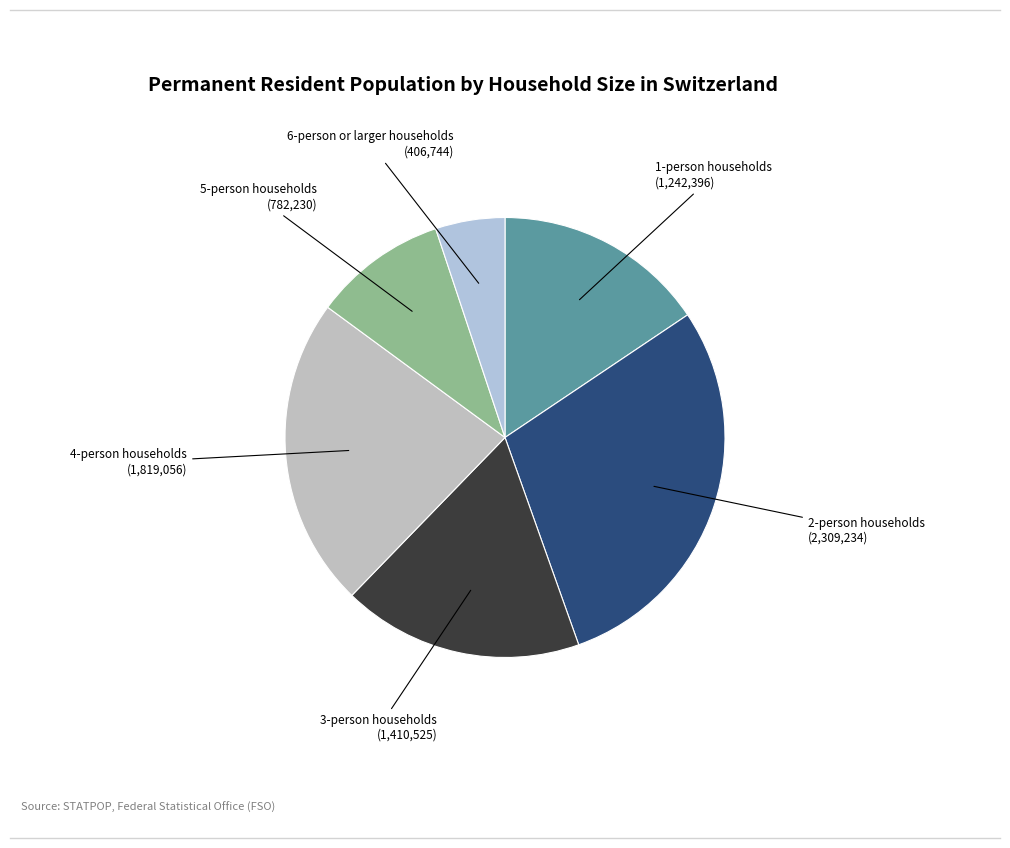

How many slices are in this pie chart?

6